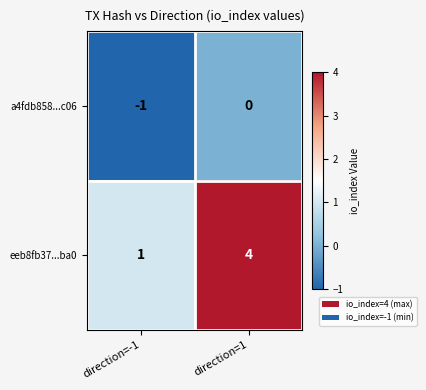

What value does the eeb8fb37...ba0 series have at direction=1?

4